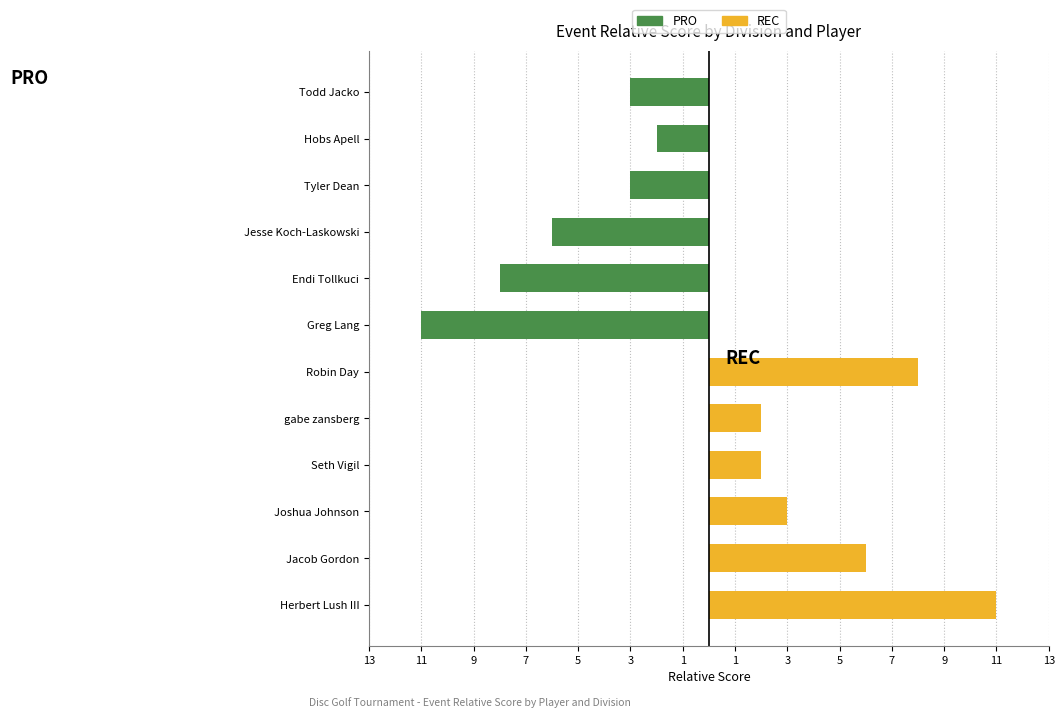

What is the sum of all PRO values?

-33